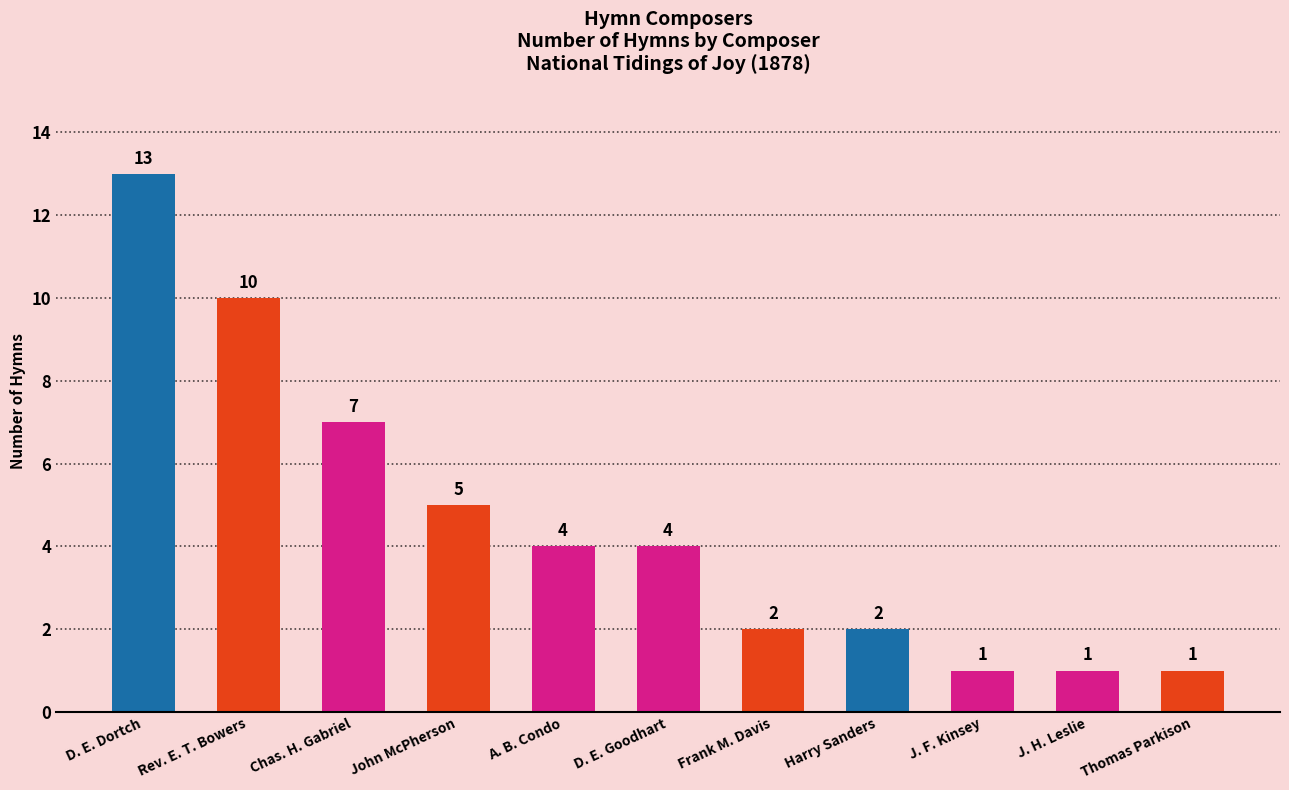

What is the average value?

5